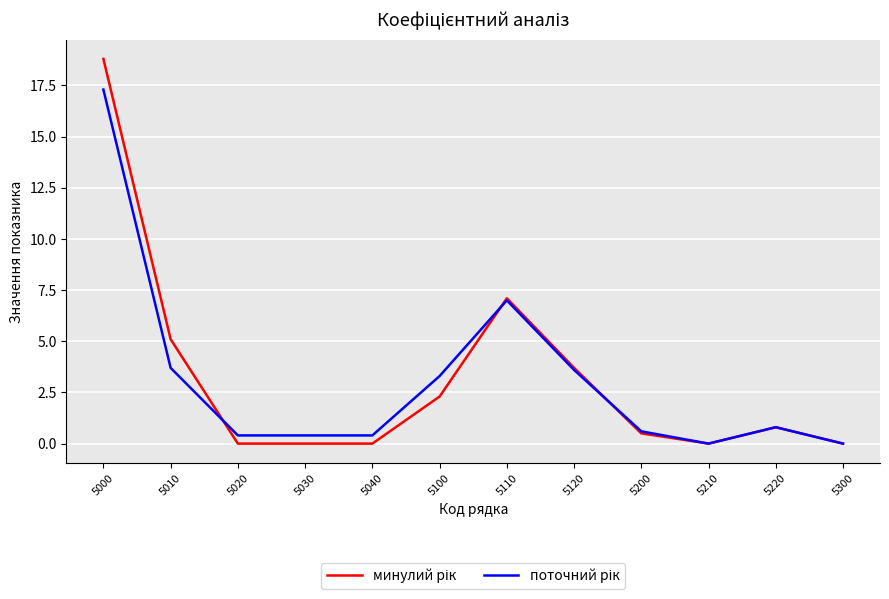

What is the difference between the highest and lowest values at 5100?

1.0